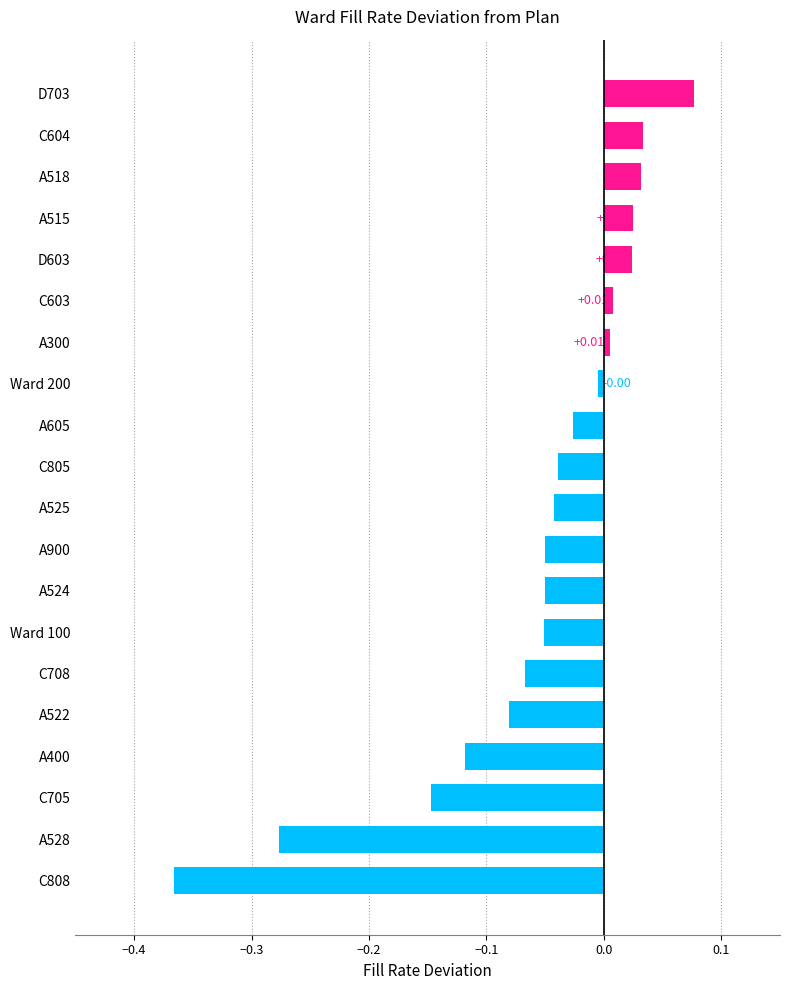

Does the chart contain any negative values?

Yes